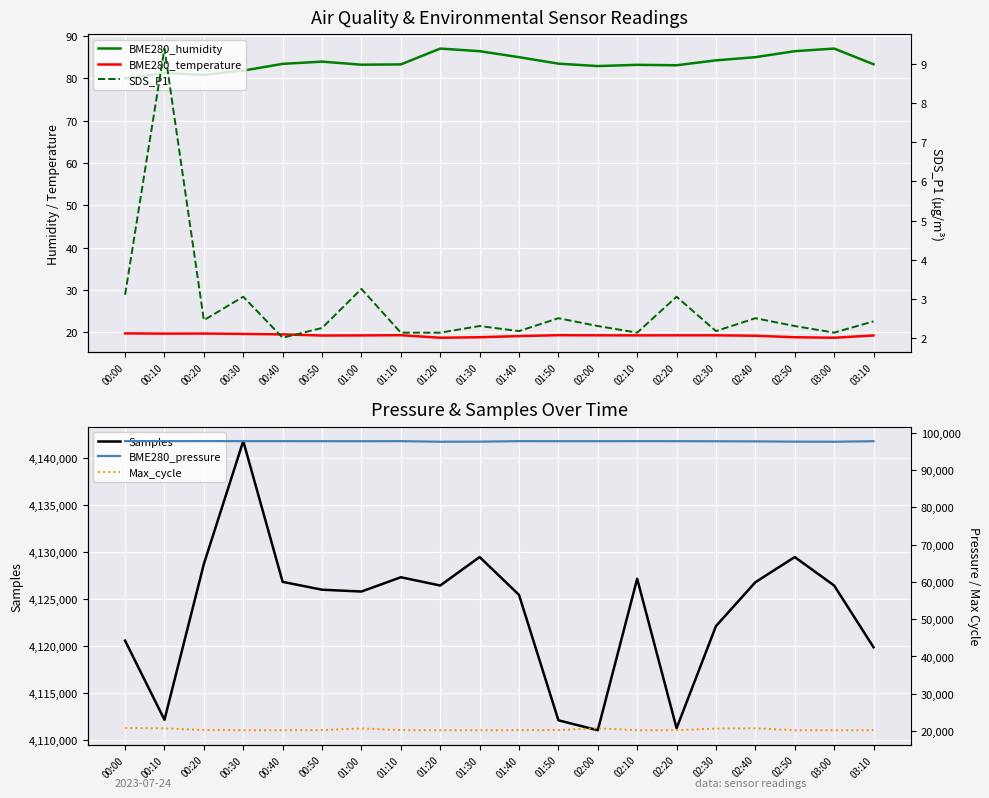

Which label corresponds to the smallest value in the chart?

00:40